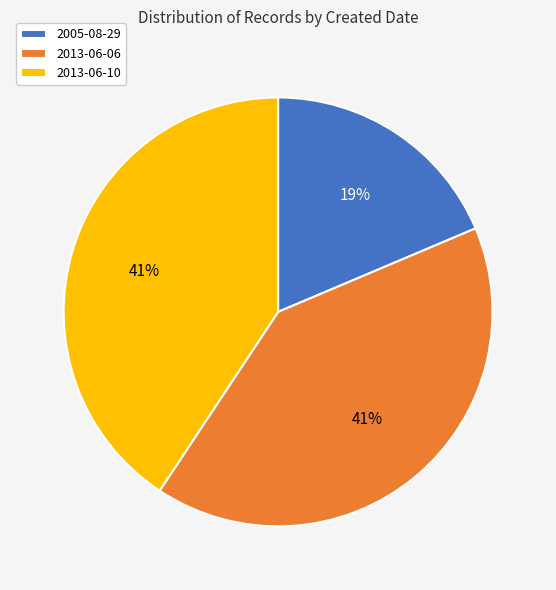

To the nearest percent, what is the average slice percentage?

33%